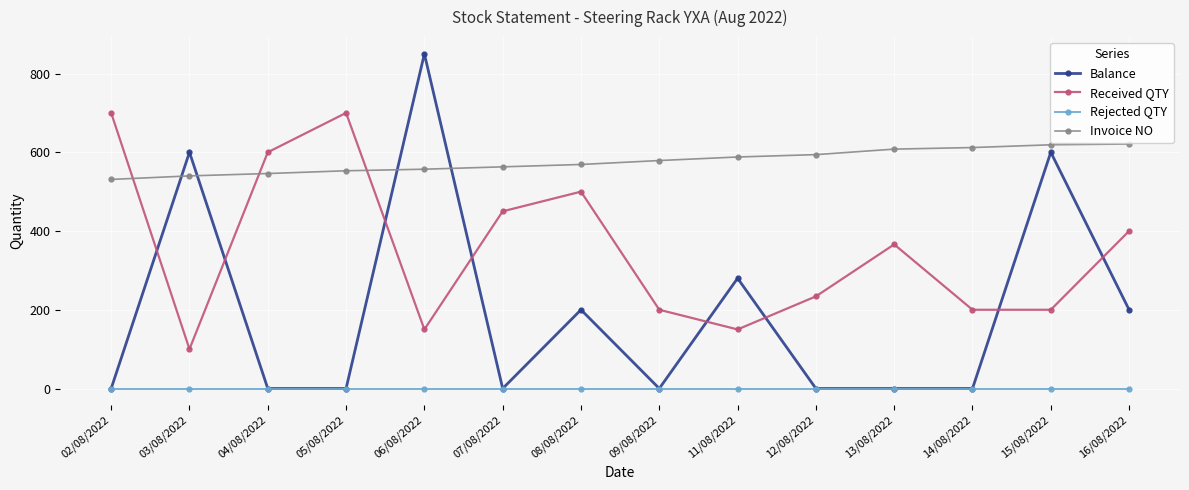

What is the maximum value for Received QTY?

700